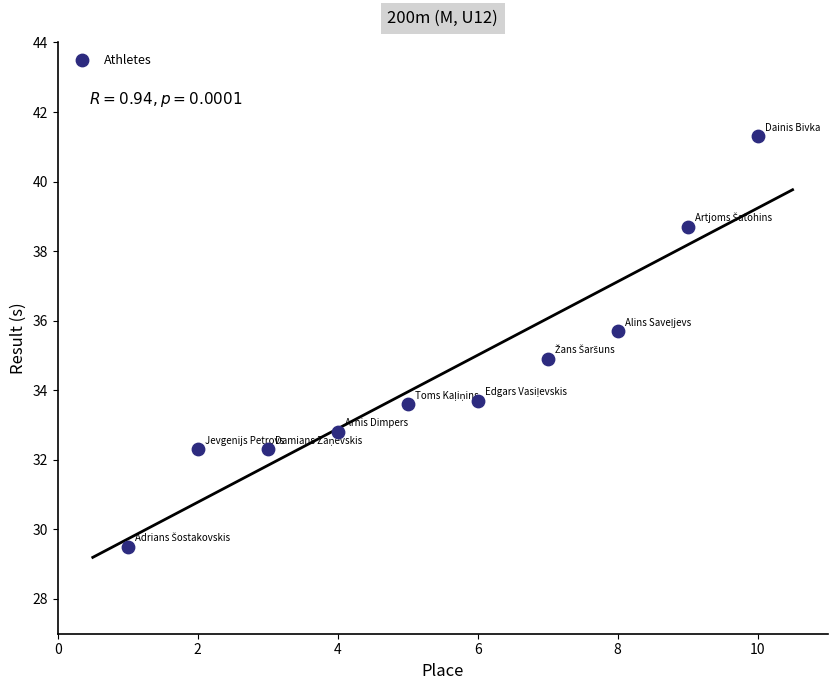

What is the range of Y values (max minus min)?

11.8